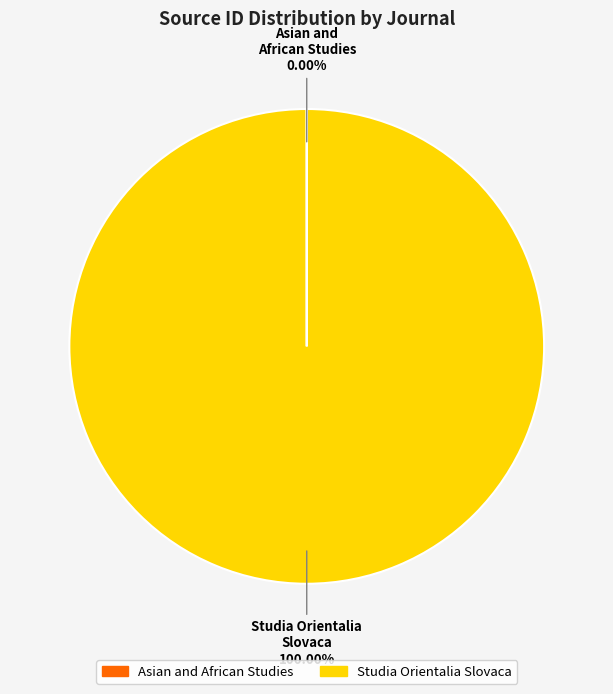

What is the largest slice in the pie chart?

Studia Orientalia Slovaca